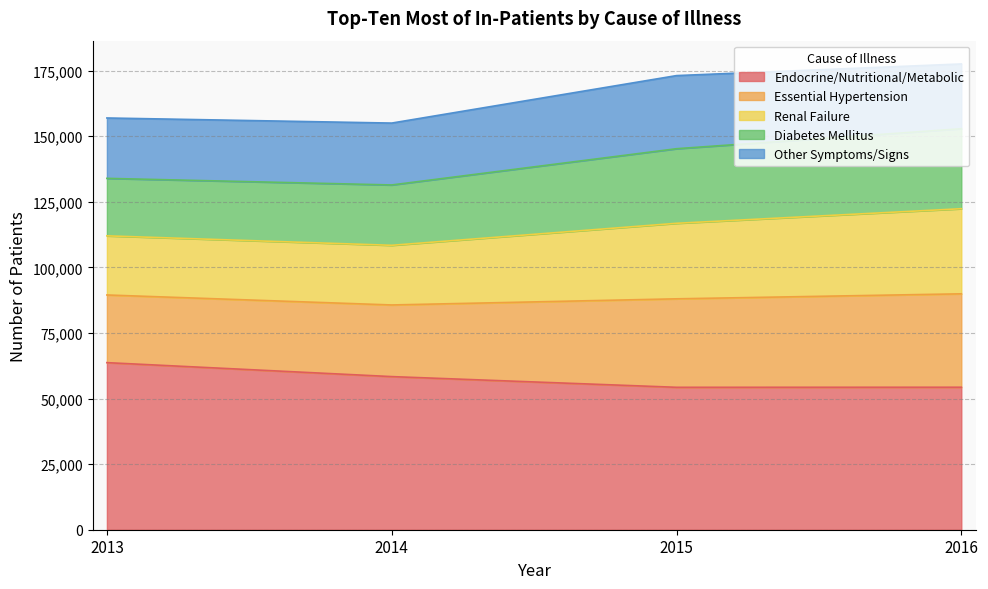

Which series has the largest range (max minus min)?

Essential Hypertension